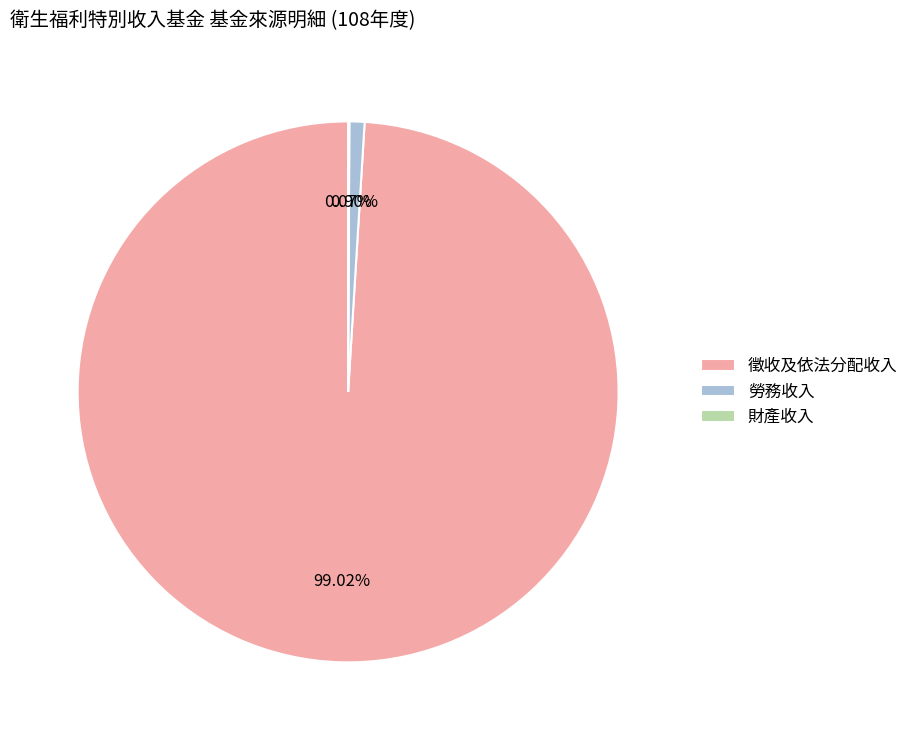

What is the largest slice in the pie chart?

徵收及依法分配收入